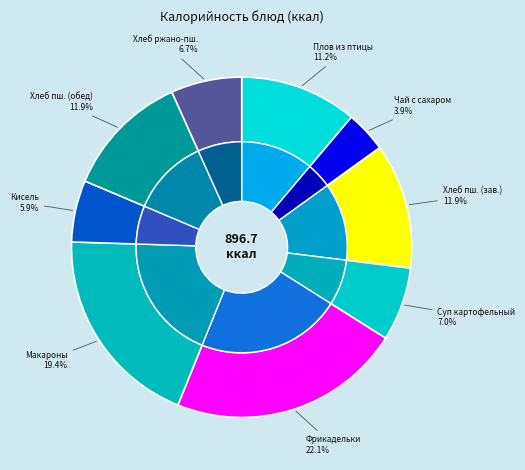

To the nearest percent, what portion does Плов из птицы (завтрак) represent?

11%